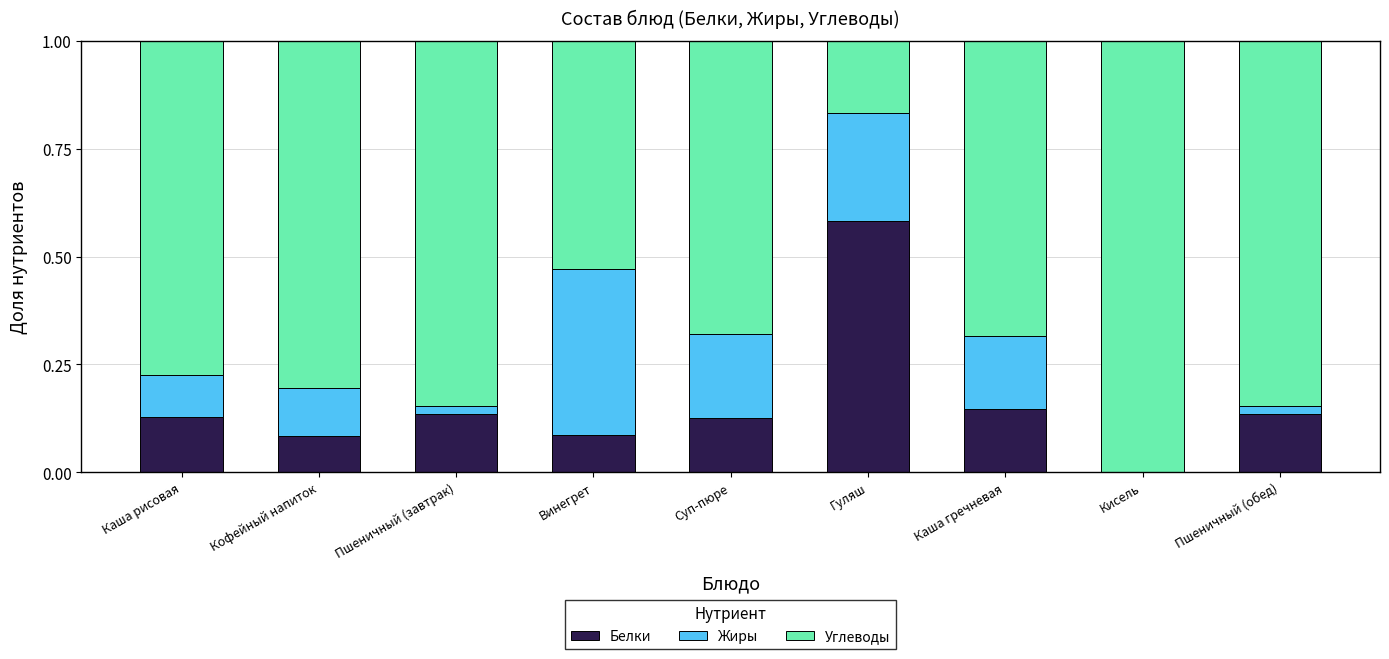

The value of Белки at Каша рисовая is 0.2. True or false?

False